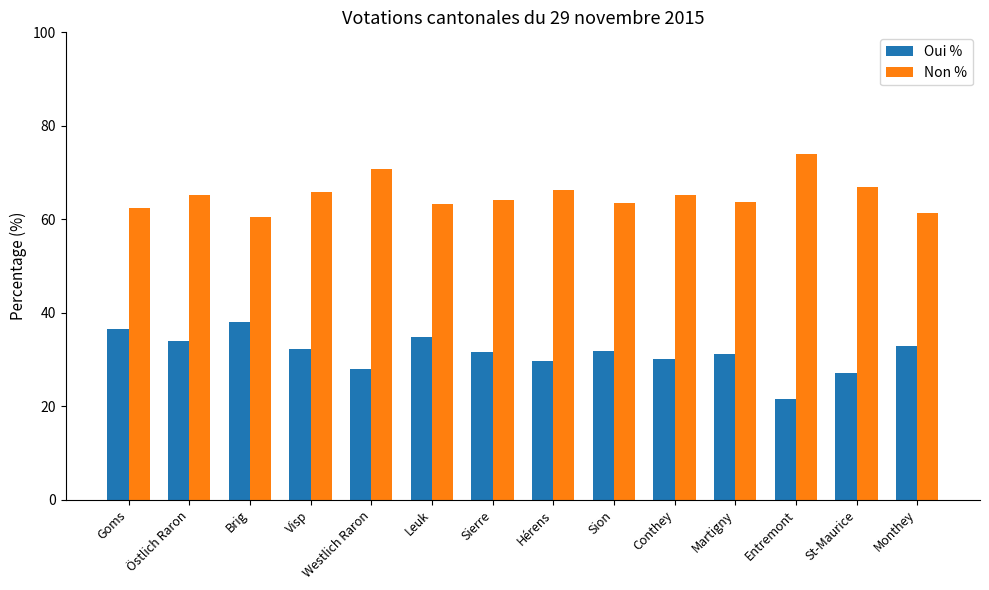

List the series in order of their peak value, highest first.

Non %, Oui %